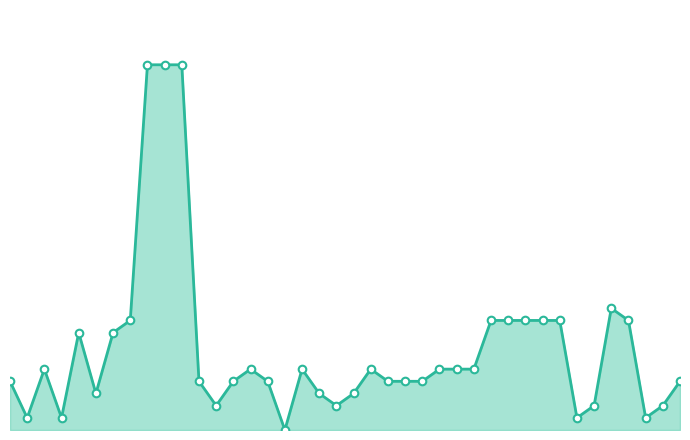

Is this an area chart (filled region under the line)?

Yes